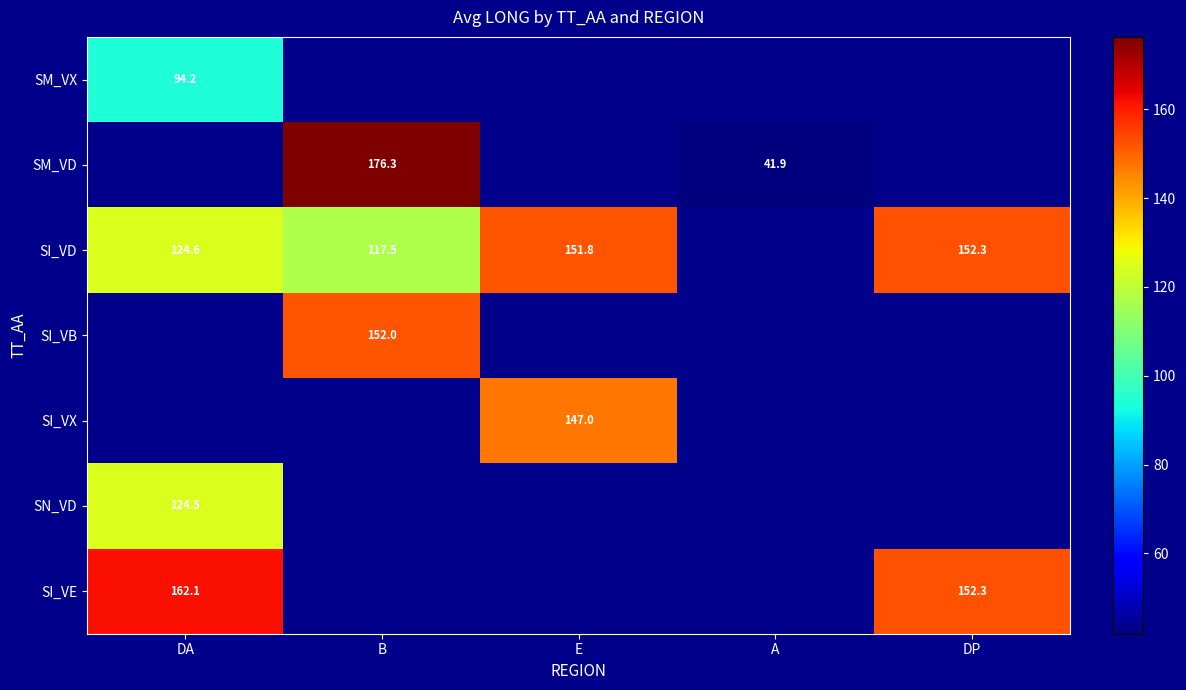

The SI_VE series shows 162.1 at DA. True or false?

True